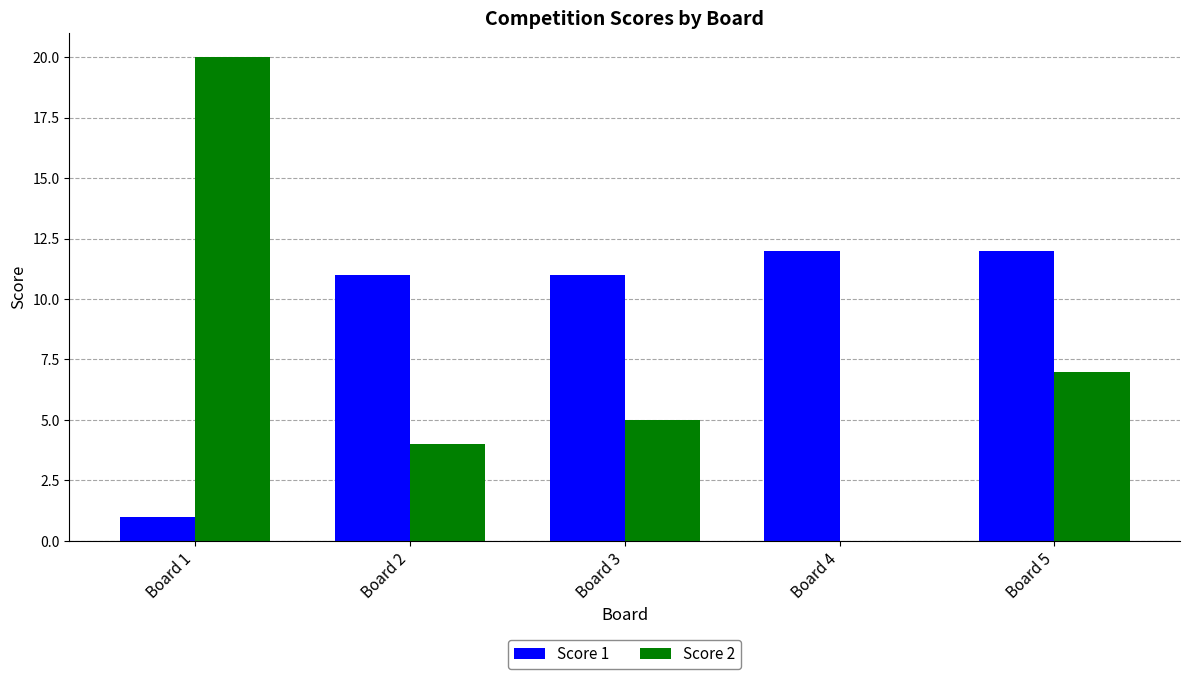

What is the sum of the Score 2 values at Board 1 and Board 5?

27